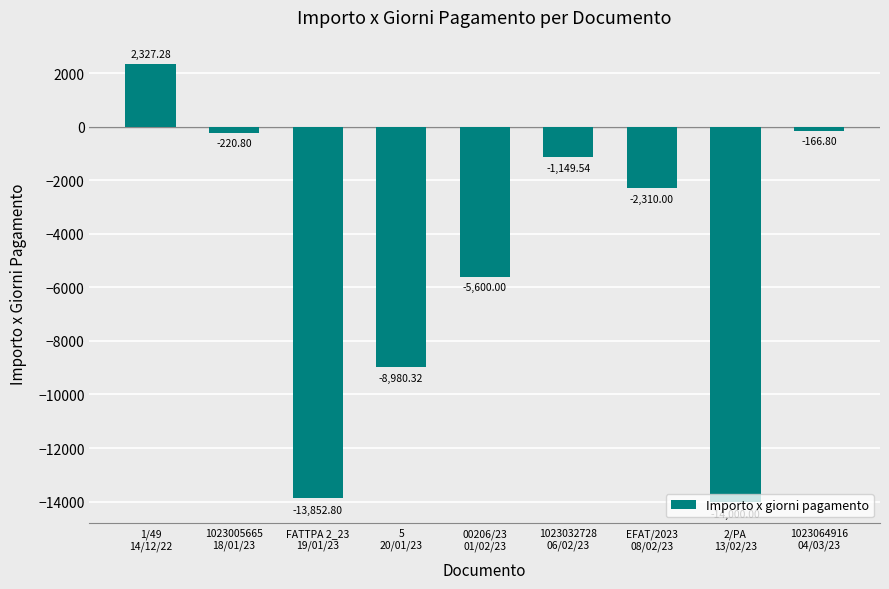

At which category does the chart reach its minimum across all series?

2/PA
13/02/23